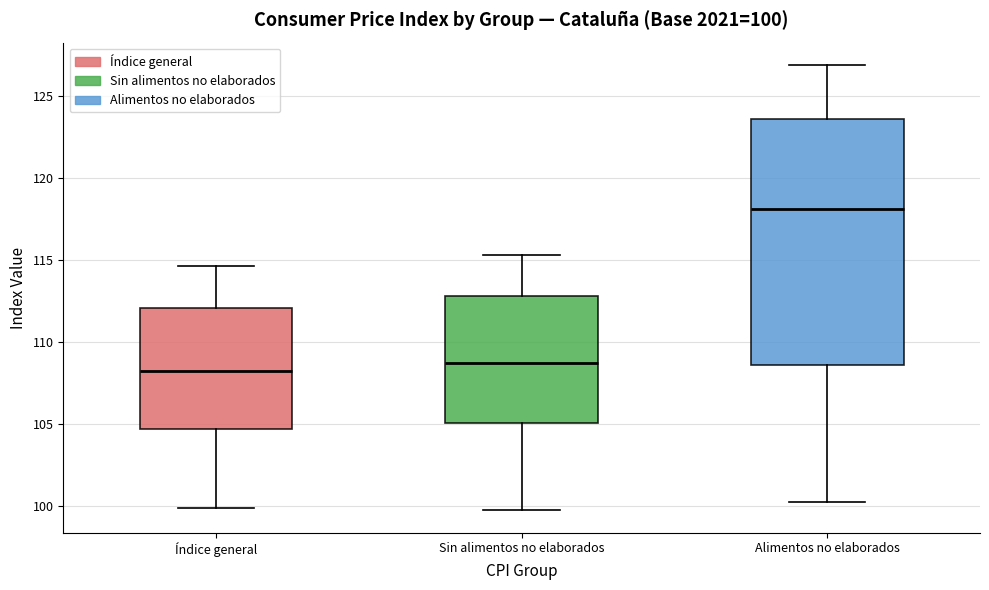

Which box is the tallest, from its lower edge to its upper edge?

Alimentos no elaborados